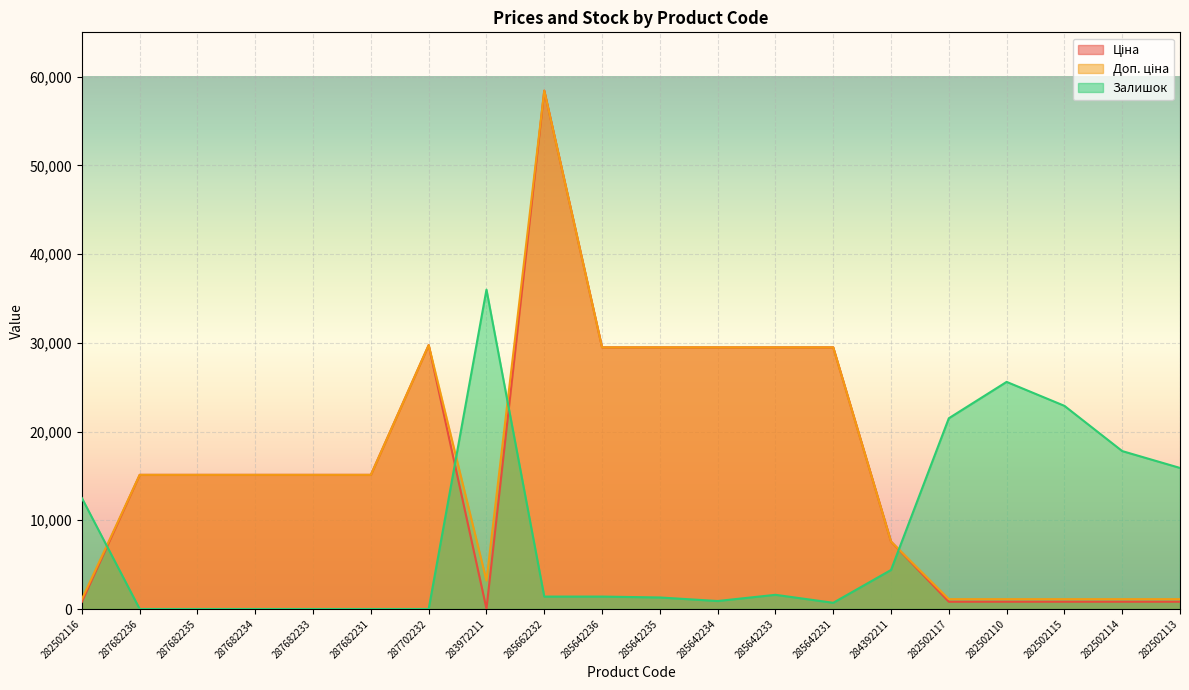

How many lines are shown in the chart?

3